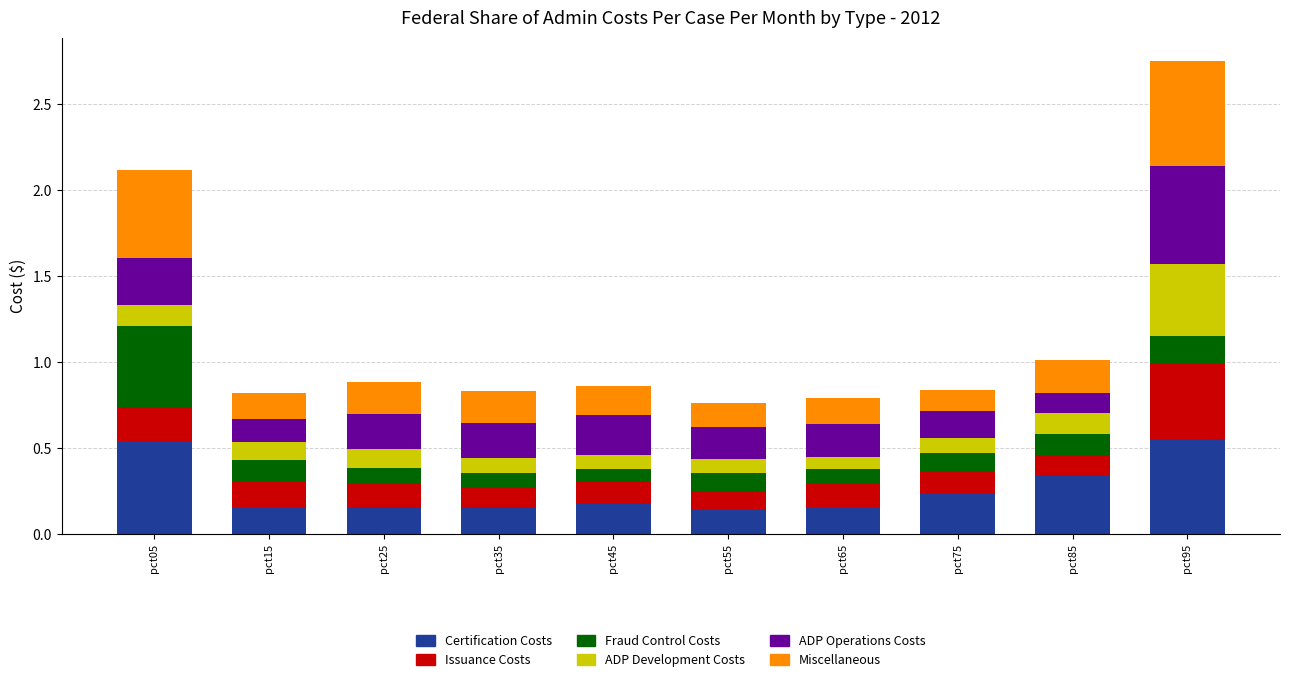

What is the total value across all series at pct75?

0.8